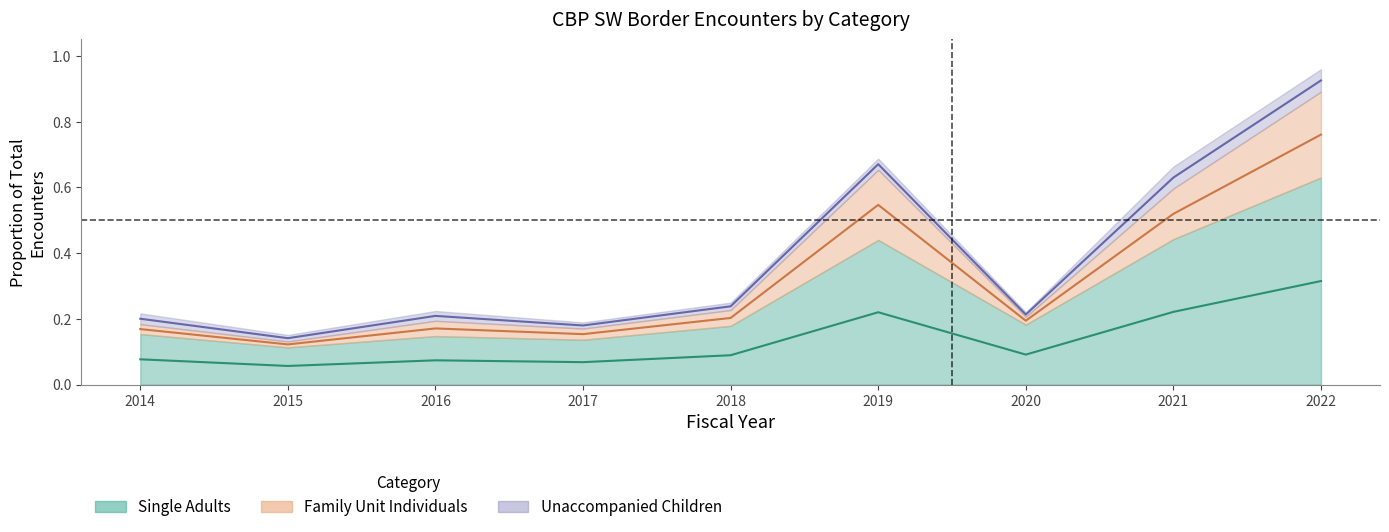

Reading left to right, list all the values displayed in this chart.

Single Adults (mid): 0.1	0.1	0.1	0.1	0.1	0.2	0.1	0.2	0.3
Family Unit (mid): 0.2	0.1	0.2	0.2	0.2	0.5	0.2	0.5	0.8
UC (mid): 0.2	0.1	0.2	0.2	0.2	0.7	0.2	0.6	0.9